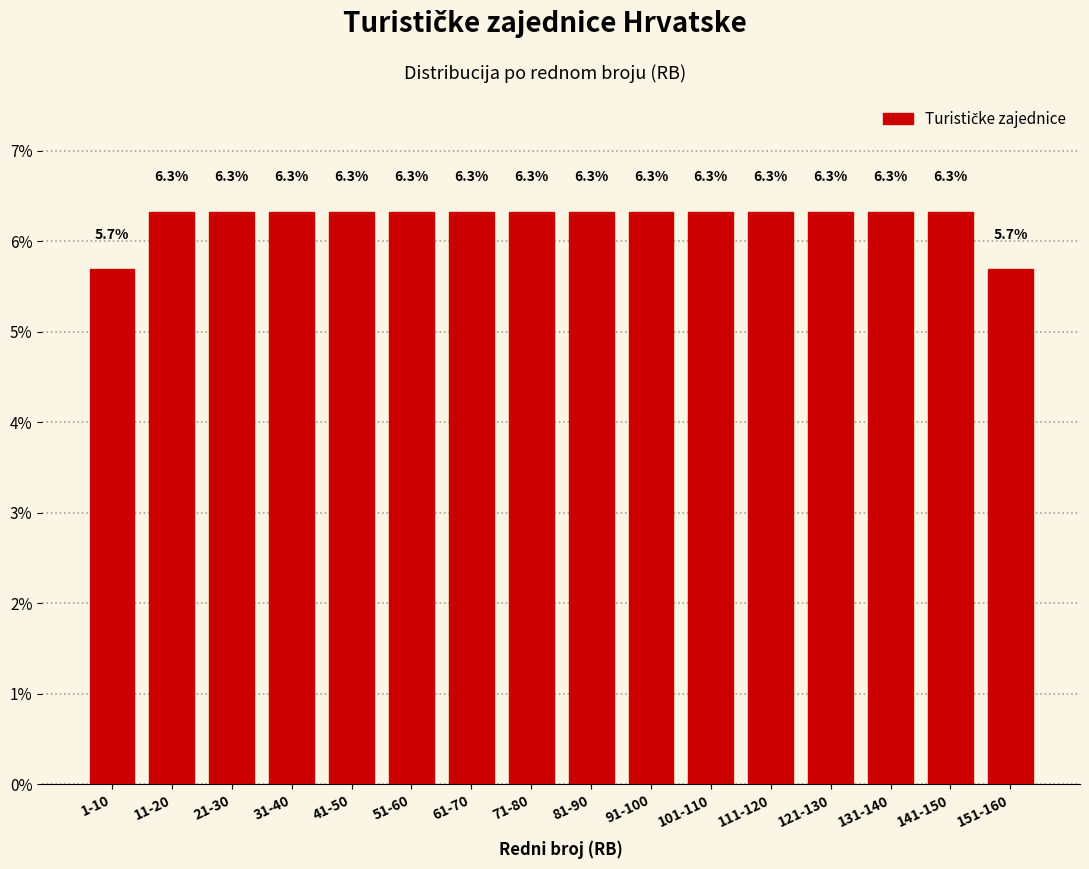

Reading left to right, list all the values displayed in this chart.

5.7	6.3	6.3	6.3	6.3	6.3	6.3	6.3	6.3	6.3	6.3	6.3	6.3	6.3	6.3	5.7